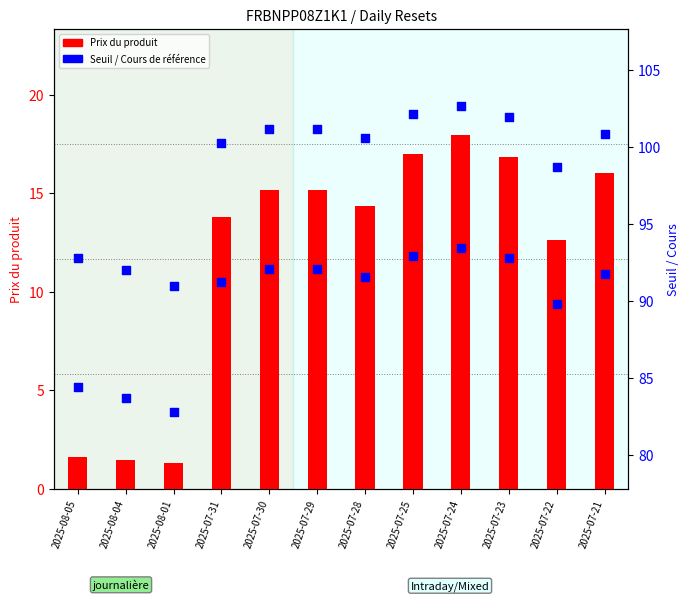

Which series reaches the maximum Y coordinate?

Cours de reference